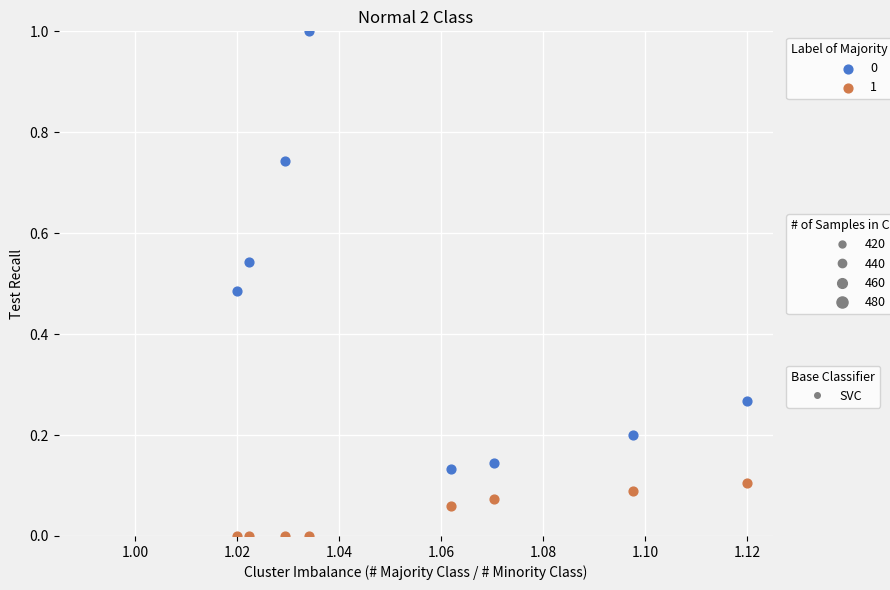

Across all data points, what is the range of Y values (max minus min)?

1.0